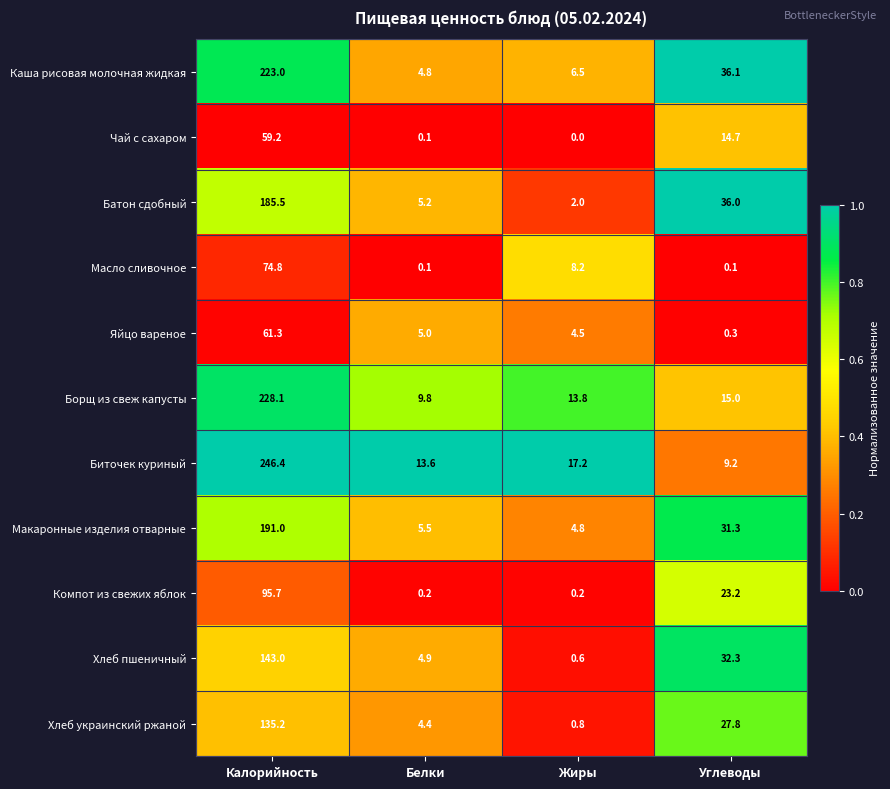

The value of Масло сливочное at Калорийность is 110.8. True or false?

False